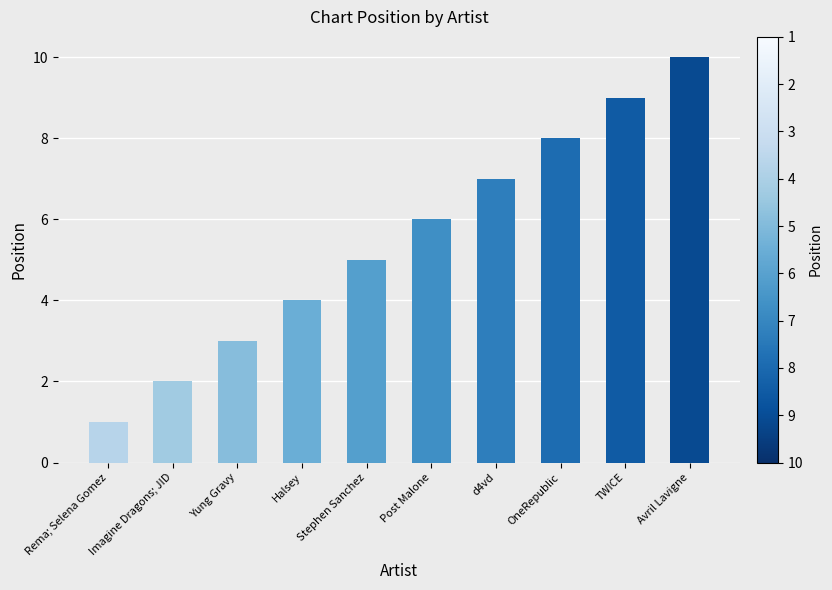

Which has a higher value, Imagine Dragons; JID or Post Malone?

Post Malone